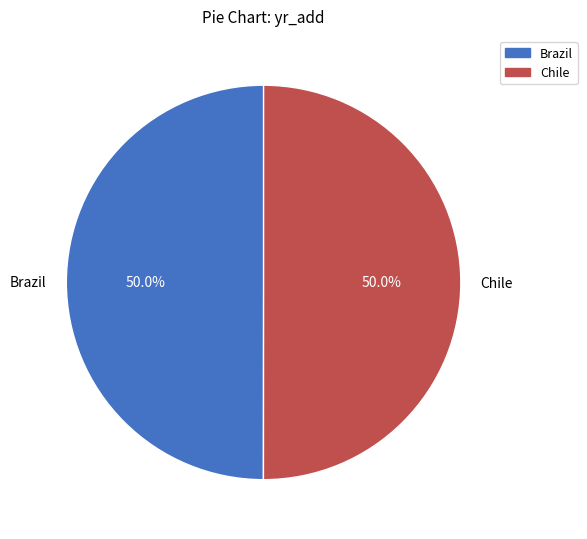

Combined, what portion of the pie is Brazil and Chile?

100.0%